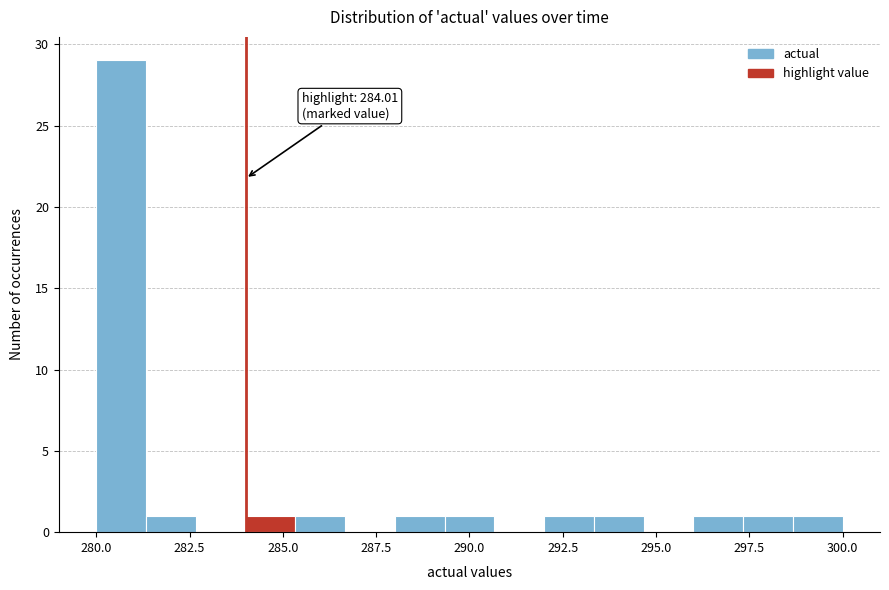

Around what value on the x-axis is the tallest bar? Give the approximate position of its centre, as read against the axis.

280.5